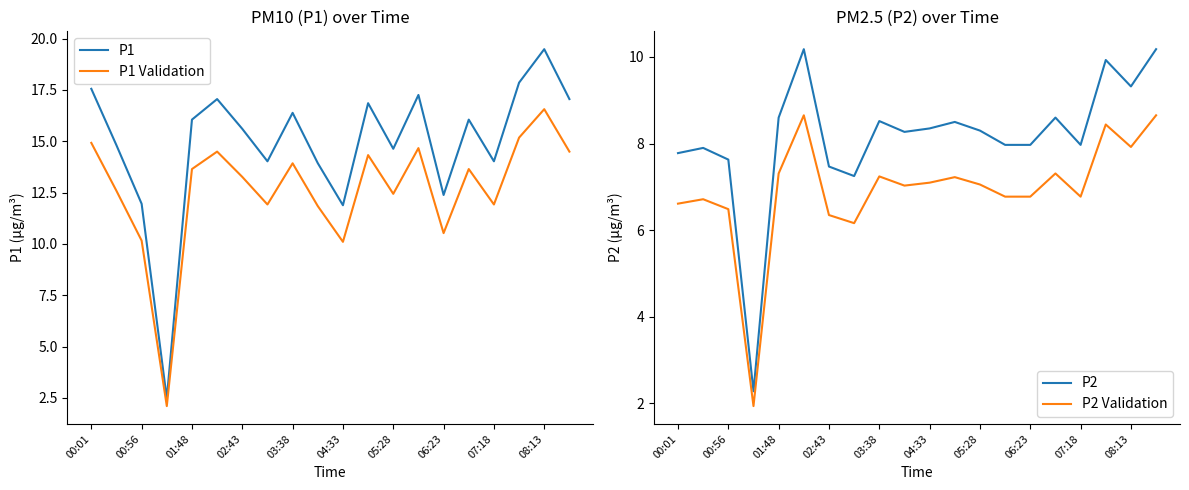

What is the spread (max minus min) of values at 00:01?

10.9